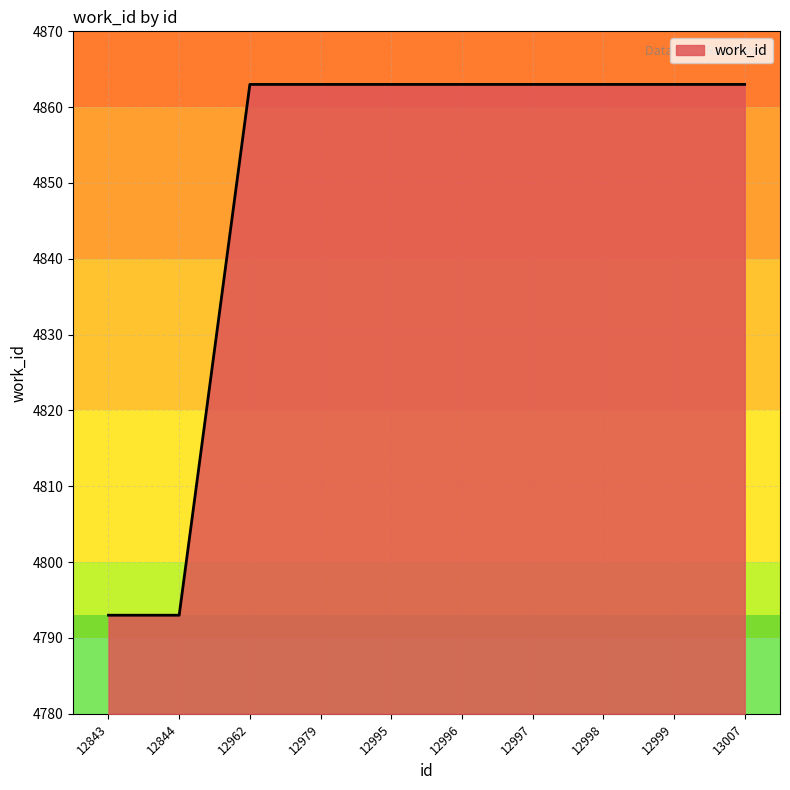

Reading left to right, list all the values displayed in this chart.

4793	4793	4863	4863	4863	4863	4863	4863	4863	4863